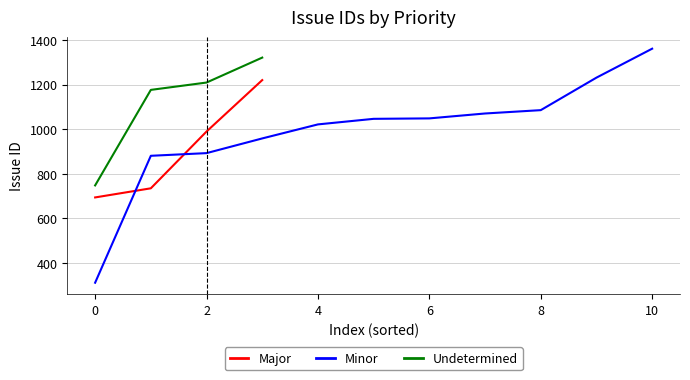

Is it true that Major equals 1044 at 0?

False